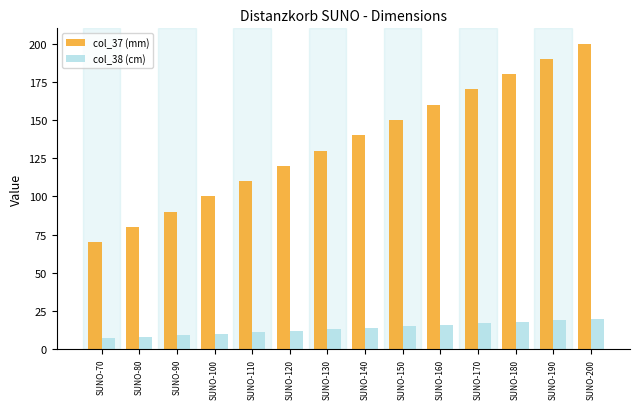

What is the approximate value of col_38 (cm) at SUNO-140, to the nearest 10?

10